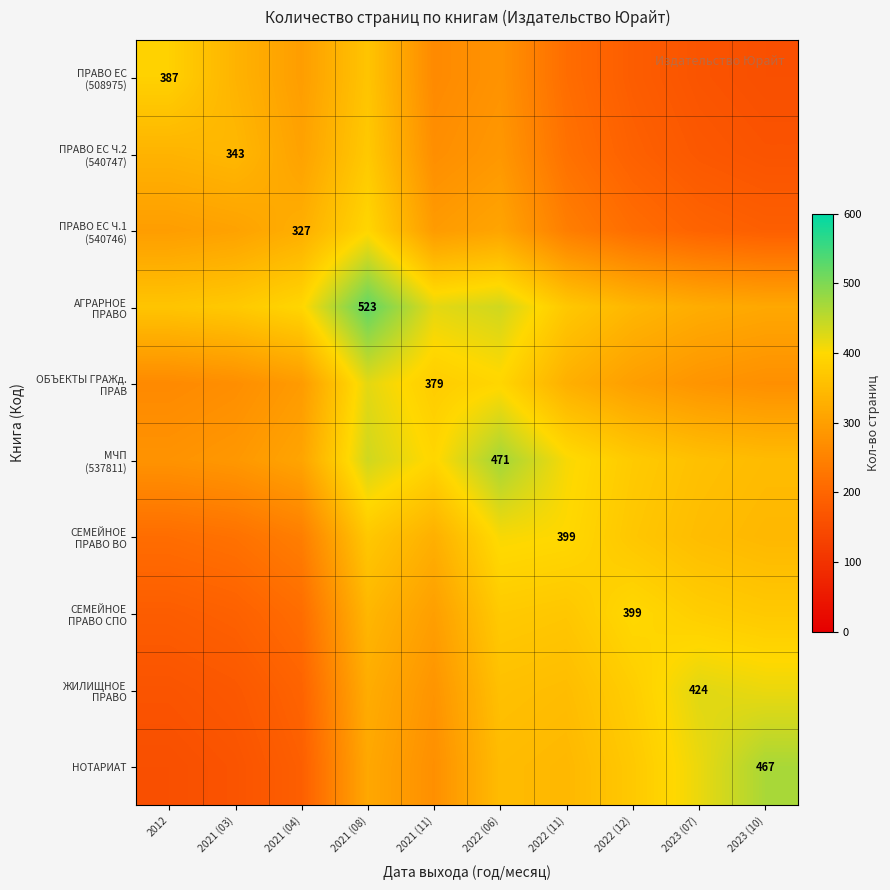

What is the spread (max minus min) of values at 2012?

230.0